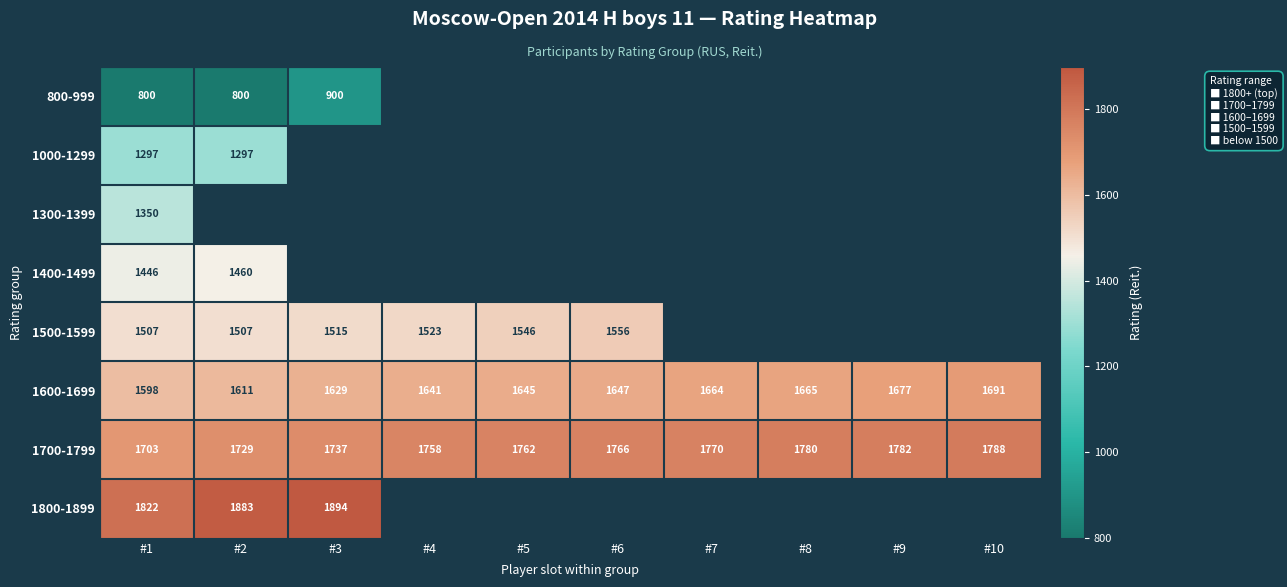

List the labels in order of 1600-1699 value, largest first.

#10, #9, #8, #7, #6, #5, #4, #3, #2, #1